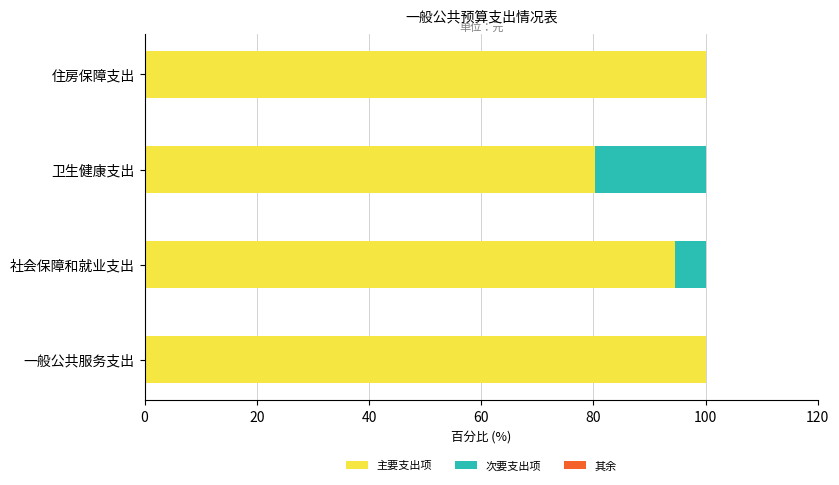

Is it true that 主要支出项 equals 141.0 at 社会保障和就业支出?

False